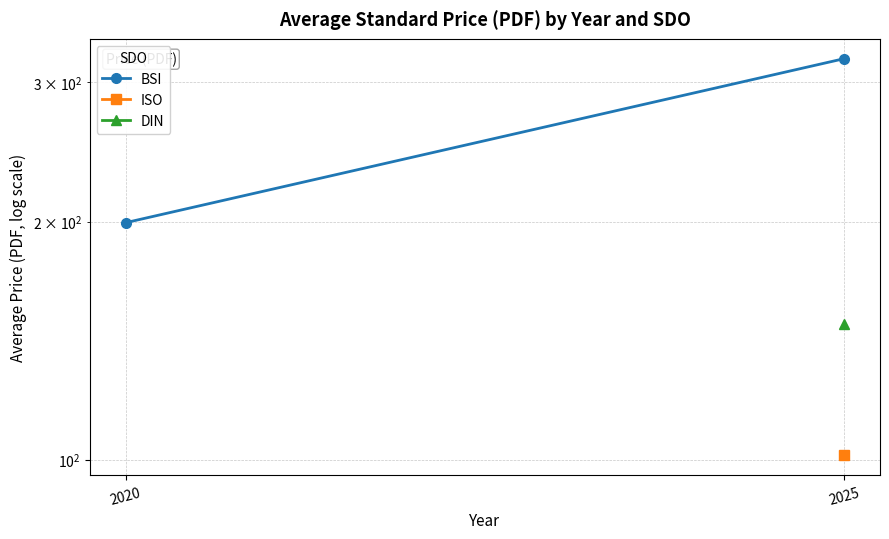

Between 2020 and 2025, which is larger?

2025